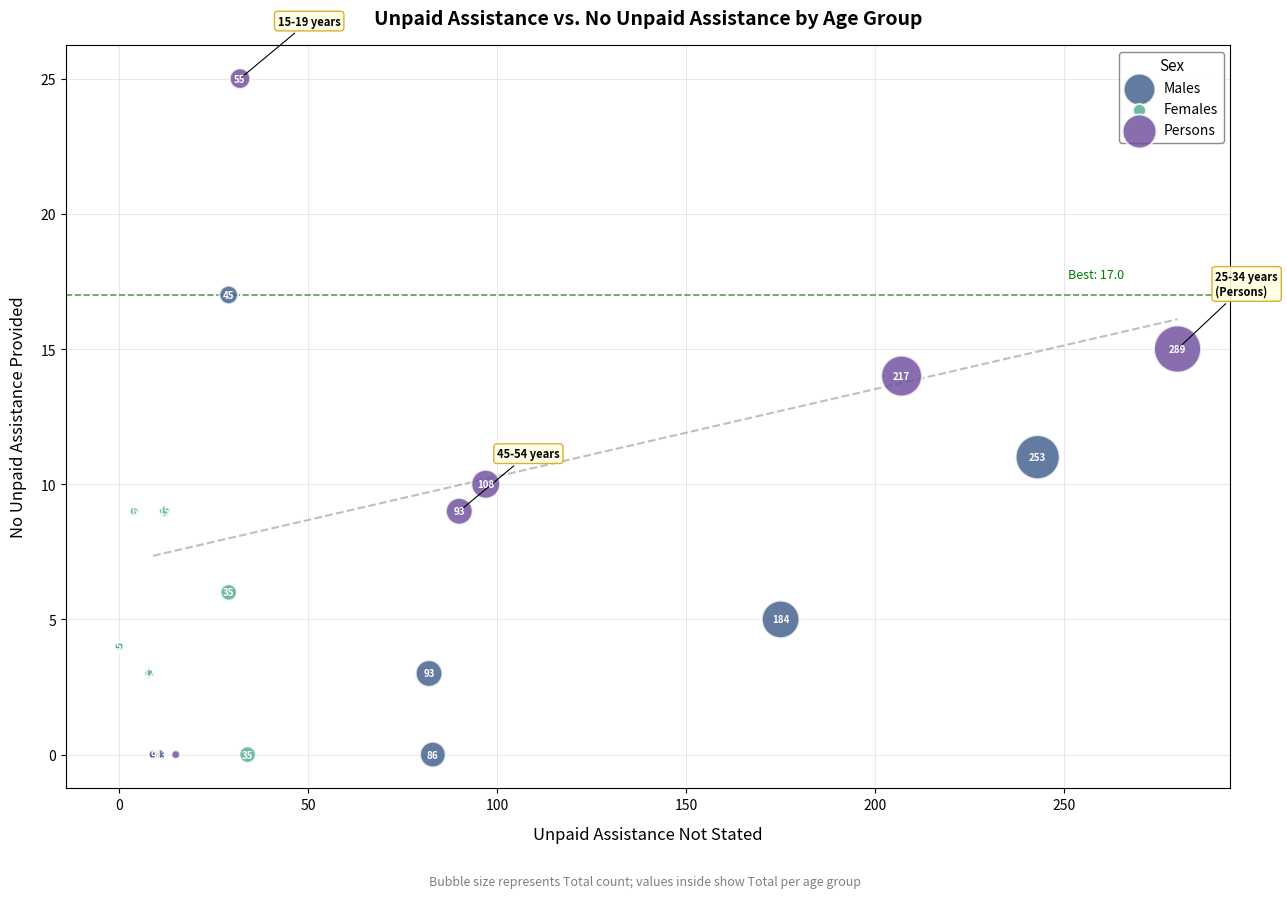

Which series contains the highest Y value?

Persons